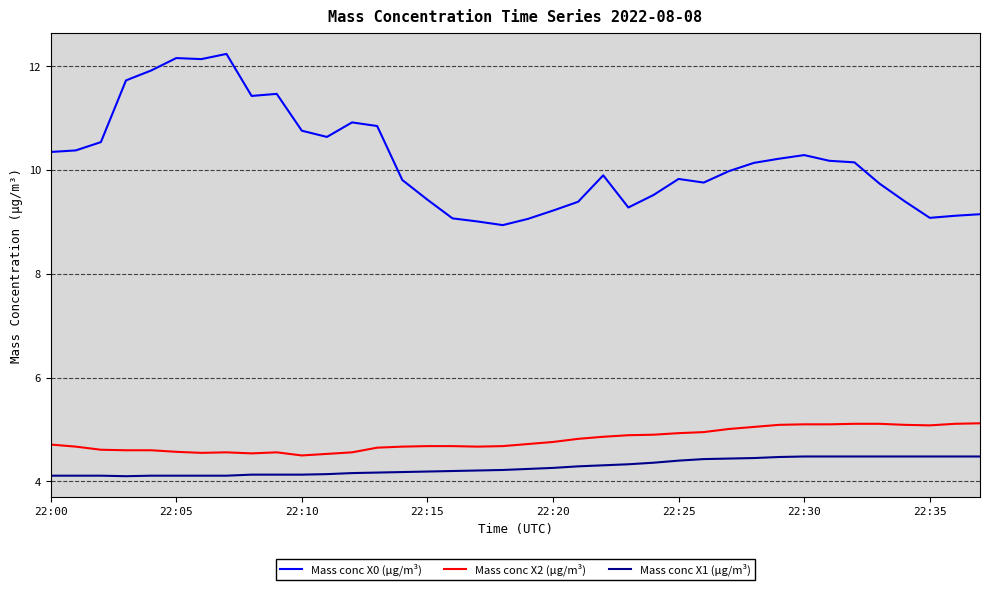

List the series in order of their peak value, highest first.

Mass conc X0 (μg/m³), Mass conc X2 (μg/m³), Mass conc X1 (μg/m³)